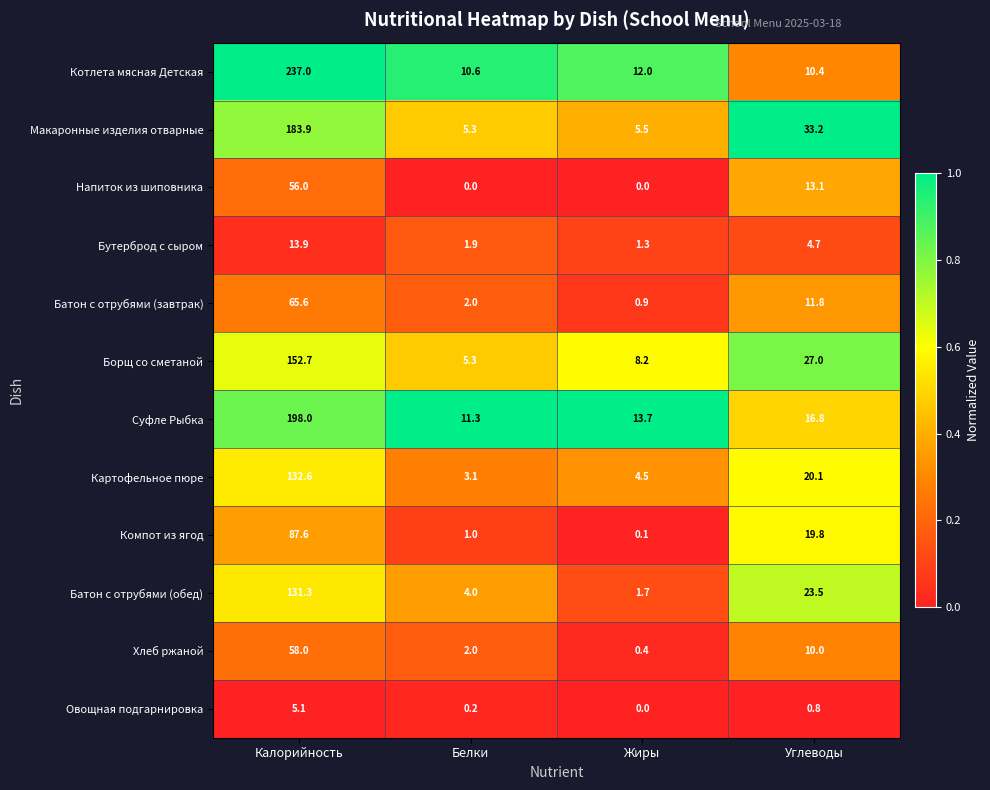

What is the average value of the Бутерброд с сыром series?

5.5